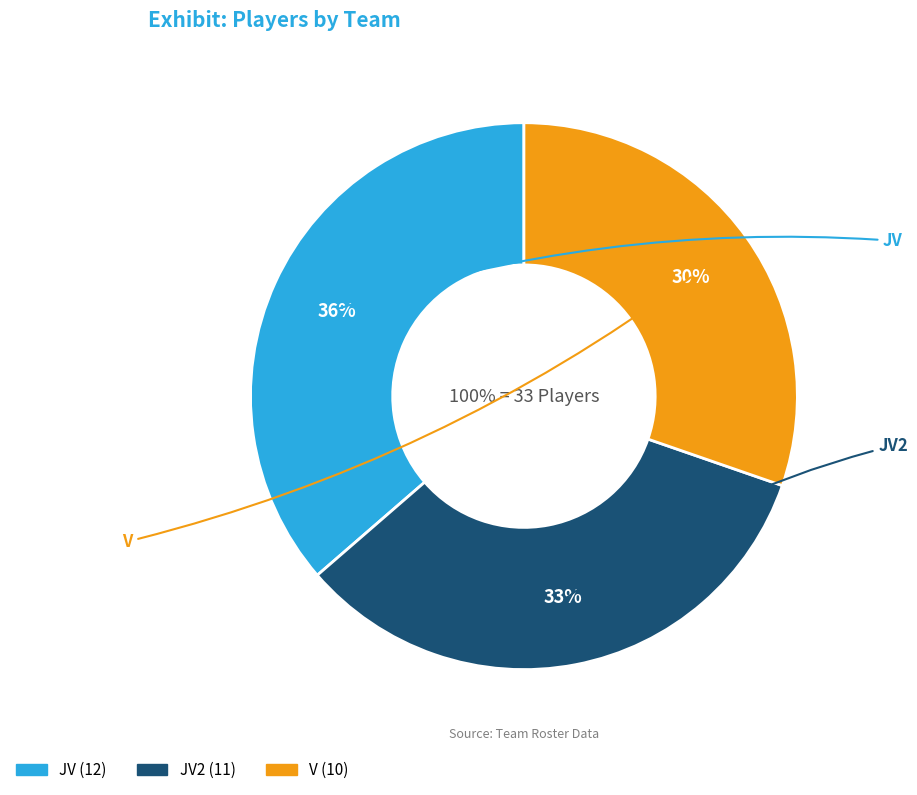

To the nearest percent, what percentage of the pie is JV2?

33%